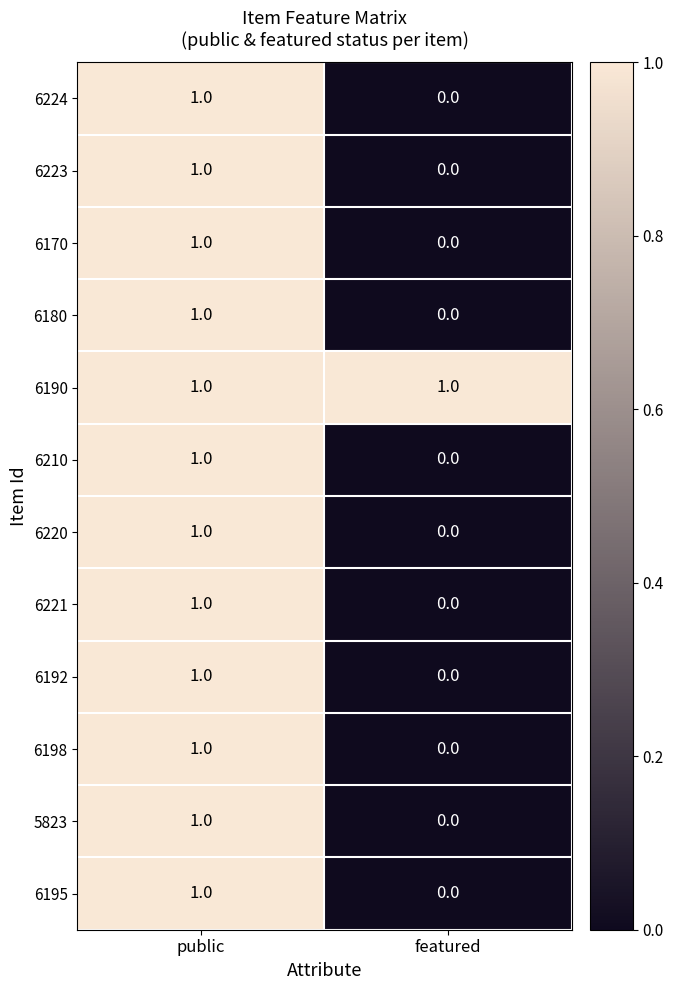

True or false: 6192 has a value of 0 at featured.

True